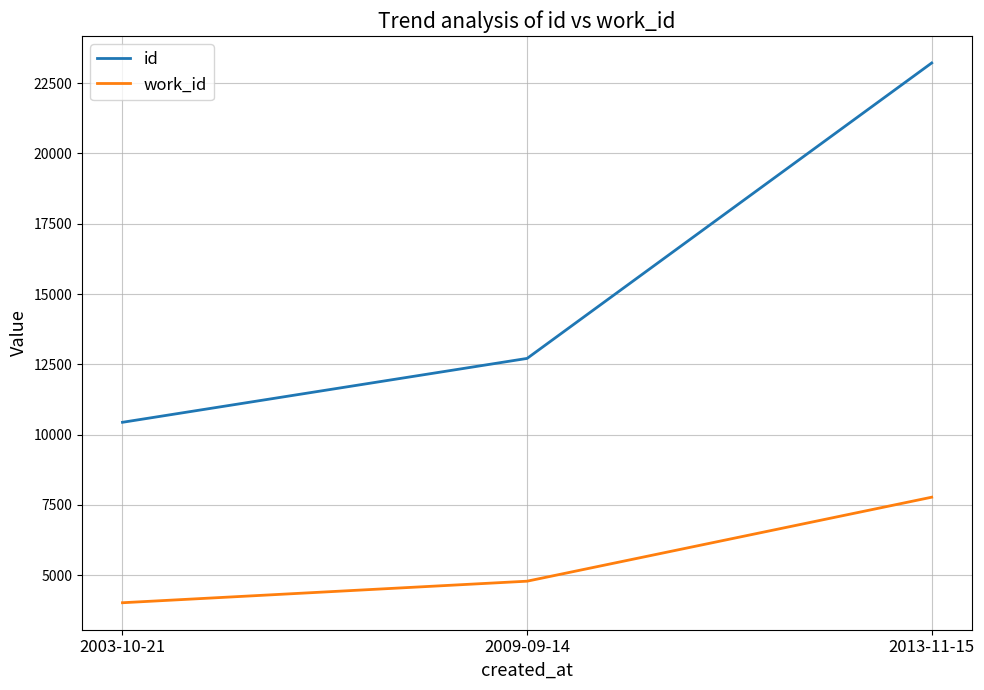

Count the number of categories in the chart.

3